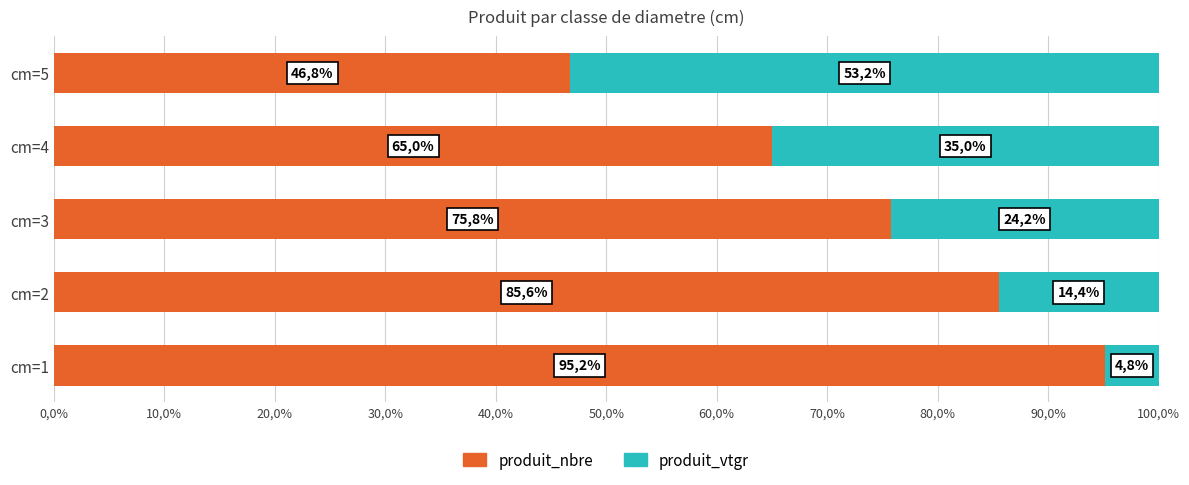

What are all the series names shown in the legend?

produit_nbre, produit_vtgr